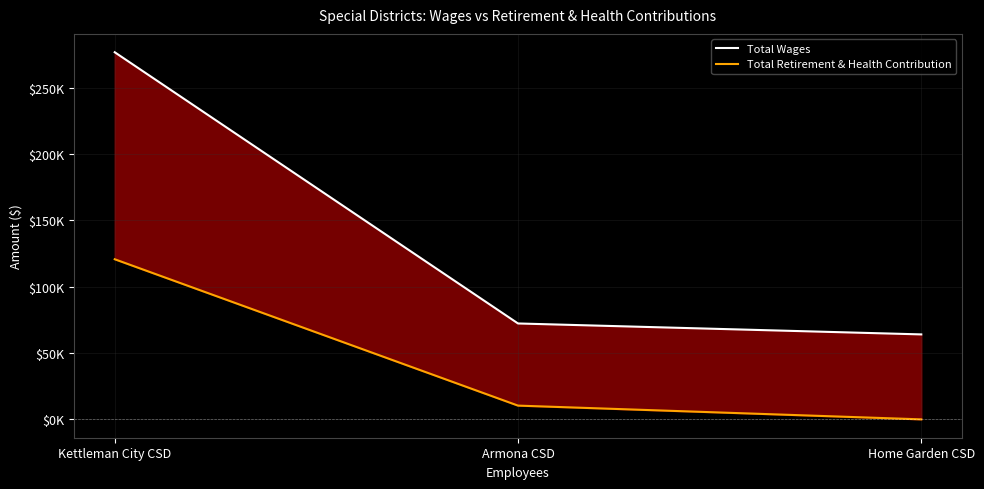

At how many categories does at least one series exceed 169197?

1